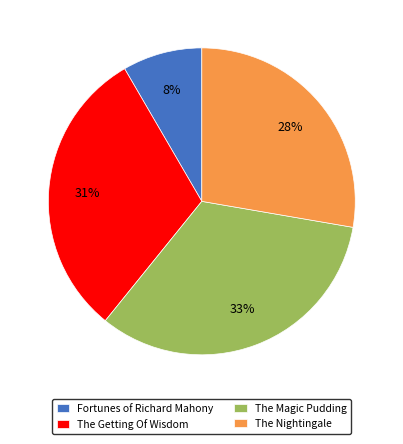

How many slices are in this pie chart?

4